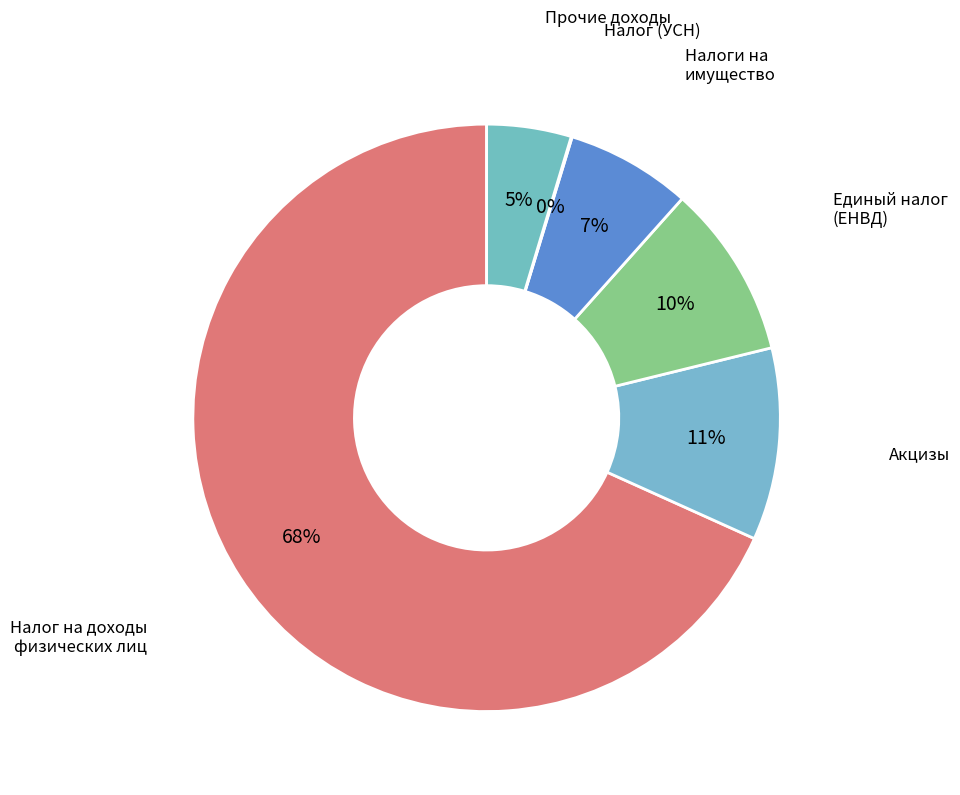

What is the majority slice?

Налог на доходы физических лиц